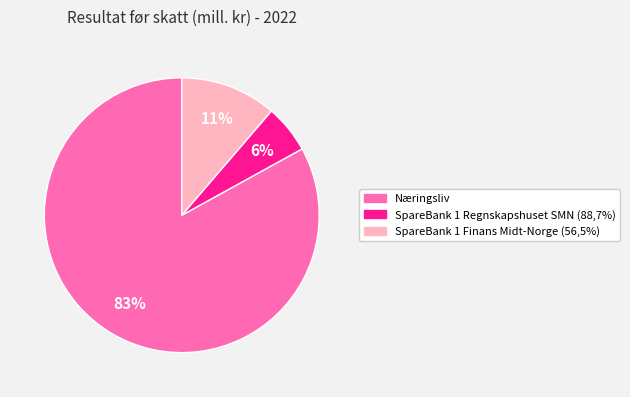

To the nearest percent, what is the difference between the SpareBank 1 Regnskapshuset SMN (88,7%) and Næringsliv slice percentages?

77%